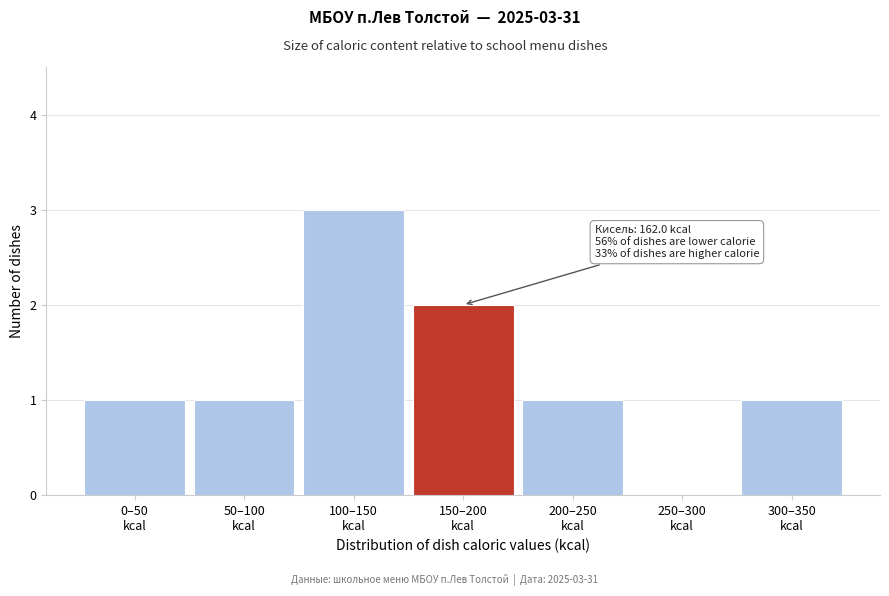

What is the greatest value displayed?

3